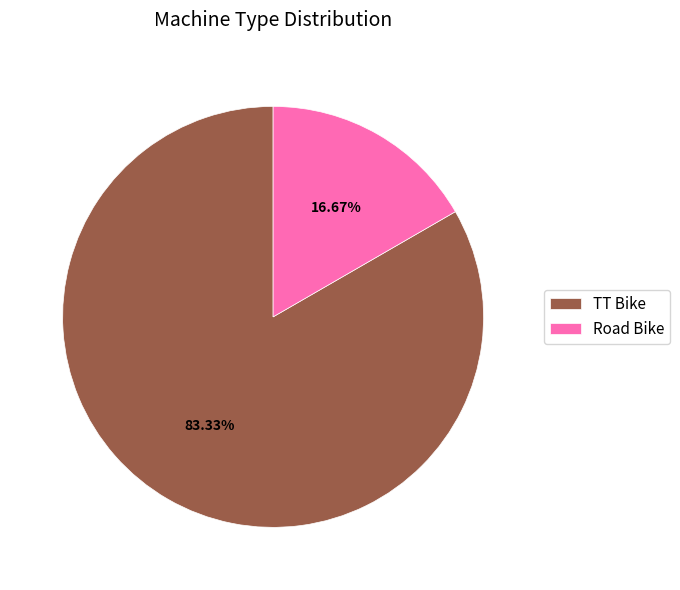

Approximately how many times larger is the value at TT Bike compared to Road Bike?

5.0